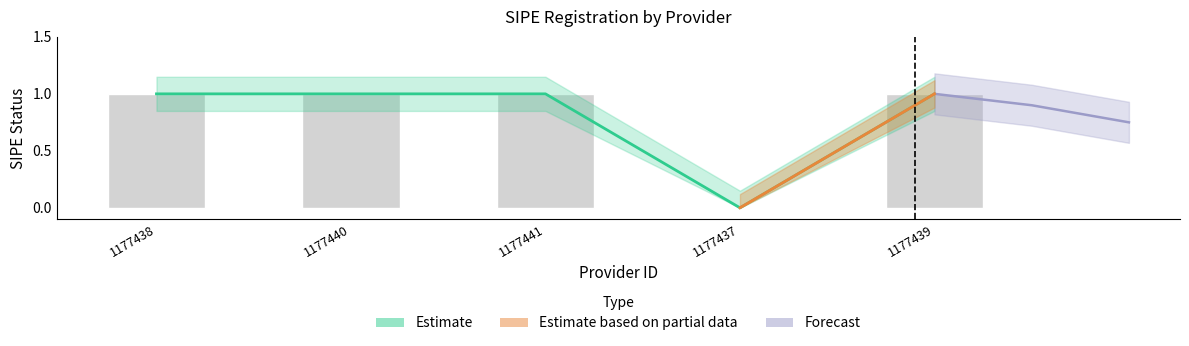

Reading right to left, extract all data points from this chart.

1	0	1	1	1